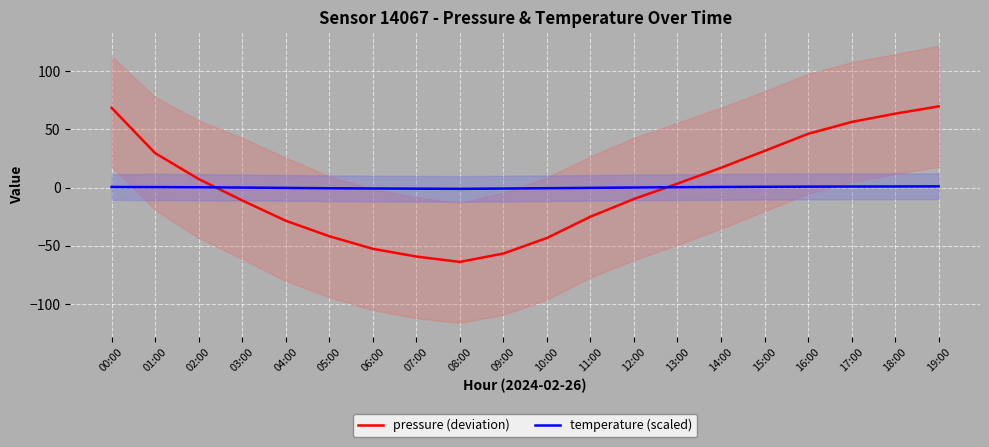

How many values in the temperature (scaled) series are below 0?

9